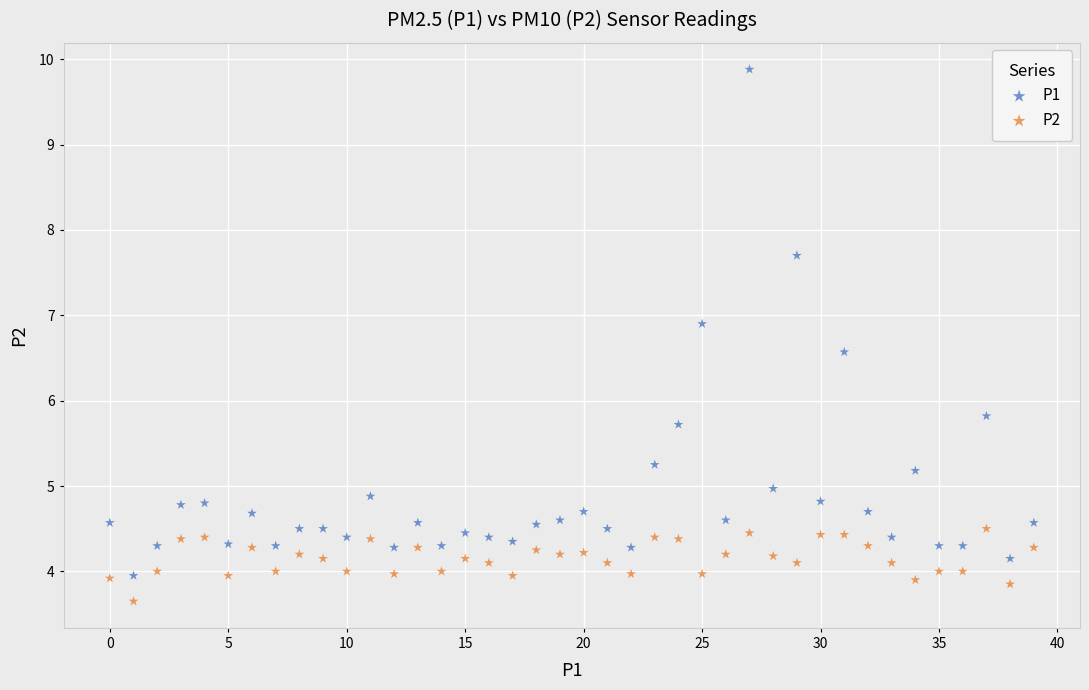

In the P1 series, what Y value is closest to 6?

5.8